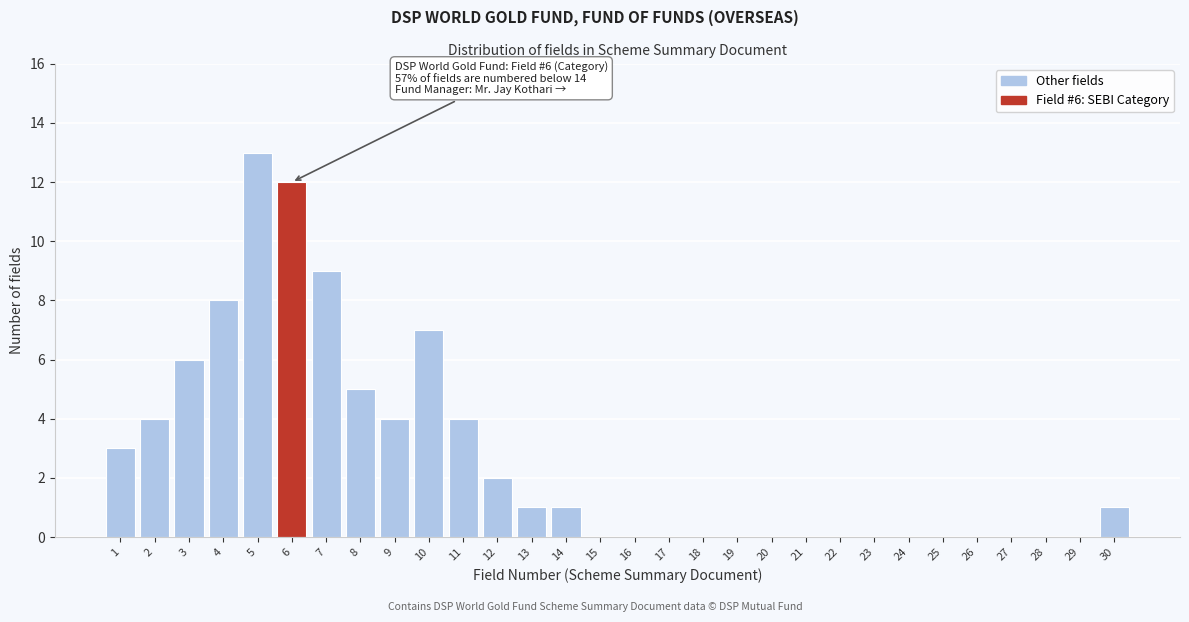

Reading right to left, transcribe all the data shown in this chart.

30=1	29=0	28=0	27=0	26=0	25=0	24=0	23=0	22=0	21=0	20=0	19=0	18=0	17=0	16=0	15=0	14=1	13=1	12=2	11=4	10=7	9=4	8=5	7=9	6=12	5=13	4=8	3=6	2=4	1=3